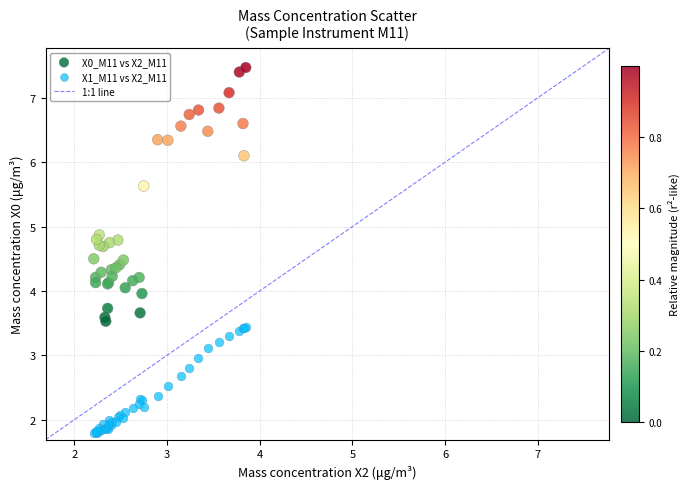

What is the X range (max minus min) for the scatter plot?

1.6